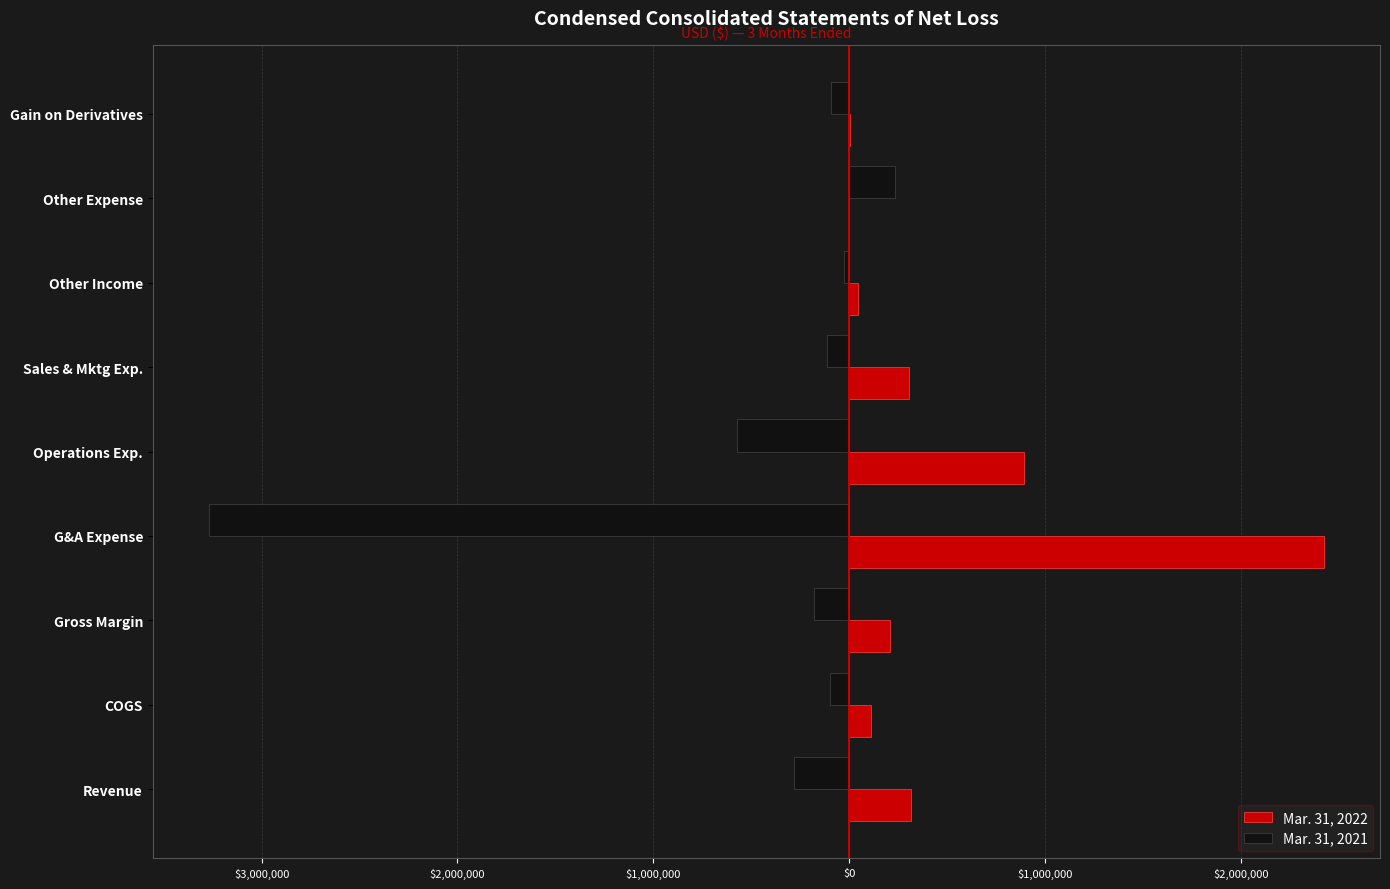

What are all the series names shown in the legend?

Mar. 31, 2022, Mar. 31, 2021